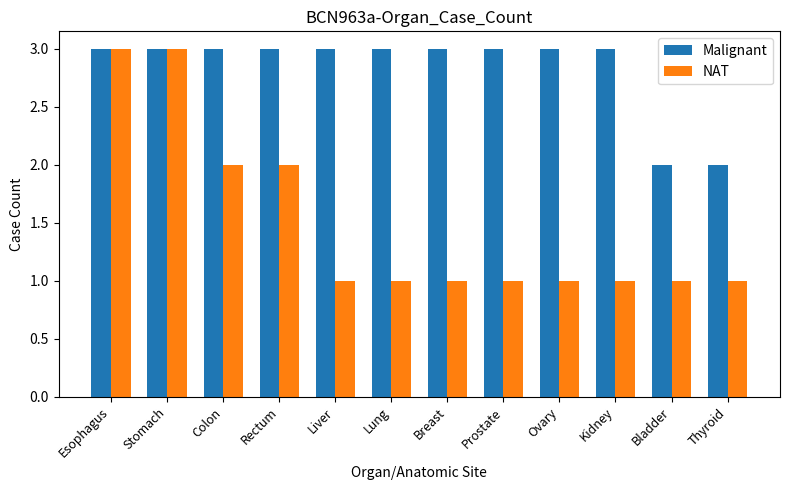

The value of Malignant at Kidney is 3. True or false?

True